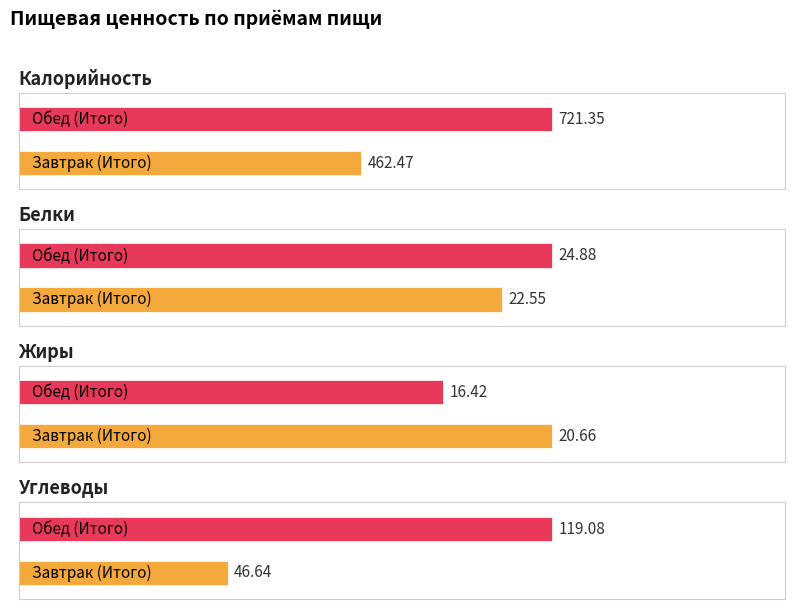

List the labels in order of Белки value, smallest first.

Завтрак (Итого), Обед (Итого)